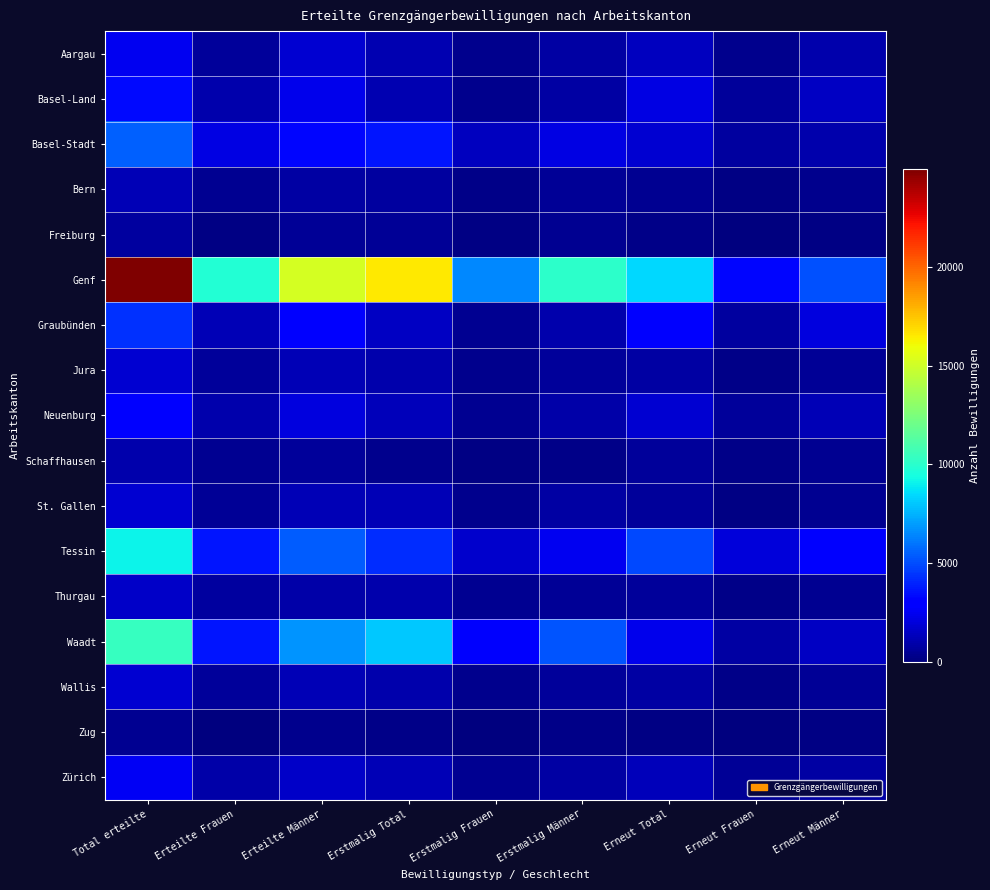

Reading right to left, transcribe all the data shown in this chart.

Aargau: Erneut Männer=993	Erneut Frauen=373	Erneut Total=1366	Erstmalig Männer=806	Erstmalig Frauen=295	Erstmalig Total=1101	Erteilte Männer=1799	Erteilte Frauen=668	Total erteilte=2467
Basel-Land: Erneut Männer=1542	Erneut Frauen=656	Erneut Total=2198	Erstmalig Männer=831	Erstmalig Frauen=336	Erstmalig Total=1167	Erteilte Männer=2373	Erteilte Frauen=992	Total erteilte=3365
Basel-Stadt: Erneut Männer=1042	Erneut Frauen=773	Erneut Total=1815	Erstmalig Männer=2234	Erstmalig Frauen=1429	Erstmalig Total=3663	Erteilte Männer=3276	Erteilte Frauen=2202	Total erteilte=5478
Bern: Erneut Männer=295	Erneut Frauen=155	Erneut Total=450	Erstmalig Männer=506	Erstmalig Frauen=250	Erstmalig Total=756	Erteilte Männer=801	Erteilte Frauen=405	Total erteilte=1206
Freiburg: Erneut Männer=169	Erneut Frauen=39	Erneut Total=208	Erstmalig Männer=400	Erstmalig Frauen=101	Erstmalig Total=501	Erteilte Männer=569	Erteilte Frauen=140	Total erteilte=709
Genf: Erneut Männer=5092	Erneut Frauen=3309	Erneut Total=8401	Erstmalig Männer=10079	Erstmalig Frauen=6471	Erstmalig Total=16550	Erteilte Männer=15171	Erteilte Frauen=9780	Total erteilte=24951
Graubünden: Erneut Männer=2076	Erneut Frauen=756	Erneut Total=2832	Erstmalig Männer=986	Erstmalig Frauen=479	Erstmalig Total=1465	Erteilte Männer=3062	Erteilte Frauen=1235	Total erteilte=4297
Jura: Erneut Männer=527	Erneut Frauen=275	Erneut Total=802	Erstmalig Männer=657	Erstmalig Frauen=337	Erstmalig Total=994	Erteilte Männer=1184	Erteilte Frauen=612	Total erteilte=1796
Neuenburg: Erneut Männer=1182	Erneut Frauen=623	Erneut Total=1805	Erstmalig Männer=909	Erstmalig Frauen=420	Erstmalig Total=1329	Erteilte Männer=2091	Erteilte Frauen=1043	Total erteilte=3134
Schaffhausen: Erneut Männer=413	Erneut Frauen=255	Erneut Total=668	Erstmalig Männer=216	Erstmalig Frauen=153	Erstmalig Total=369	Erteilte Männer=629	Erteilte Frauen=408	Total erteilte=1037
St. Gallen: Erneut Männer=461	Erneut Frauen=170	Erneut Total=631	Erstmalig Männer=805	Erstmalig Frauen=388	Erstmalig Total=1193	Erteilte Männer=1266	Erteilte Frauen=558	Total erteilte=1824
Tessin: Erneut Männer=2911	Erneut Frauen=1983	Erneut Total=4894	Erstmalig Männer=2509	Erstmalig Frauen=1690	Erstmalig Total=4199	Erteilte Männer=5420	Erteilte Frauen=3673	Total erteilte=9093
Thurgau: Erneut Männer=411	Erneut Frauen=255	Erneut Total=666	Erstmalig Männer=527	Erstmalig Frauen=449	Erstmalig Total=976	Erteilte Männer=938	Erteilte Frauen=704	Total erteilte=1642
Waadt: Erneut Männer=1544	Erneut Frauen=862	Erneut Total=2406	Erstmalig Männer=5213	Erstmalig Frauen=2795	Erstmalig Total=8008	Erteilte Männer=6757	Erteilte Frauen=3657	Total erteilte=10414
Wallis: Erneut Männer=567	Erneut Frauen=289	Erneut Total=856	Erstmalig Männer=648	Erstmalig Frauen=336	Erstmalig Total=984	Erteilte Männer=1215	Erteilte Frauen=625	Total erteilte=1840
Zug: Erneut Männer=126	Erneut Frauen=32	Erneut Total=158	Erstmalig Männer=229	Erstmalig Frauen=48	Erstmalig Total=277	Erteilte Männer=355	Erteilte Frauen=80	Total erteilte=435
Zürich: Erneut Männer=805	Erneut Frauen=506	Erneut Total=1311	Erstmalig Männer=824	Erstmalig Frauen=432	Erstmalig Total=1256	Erteilte Männer=1629	Erteilte Frauen=938	Total erteilte=2567